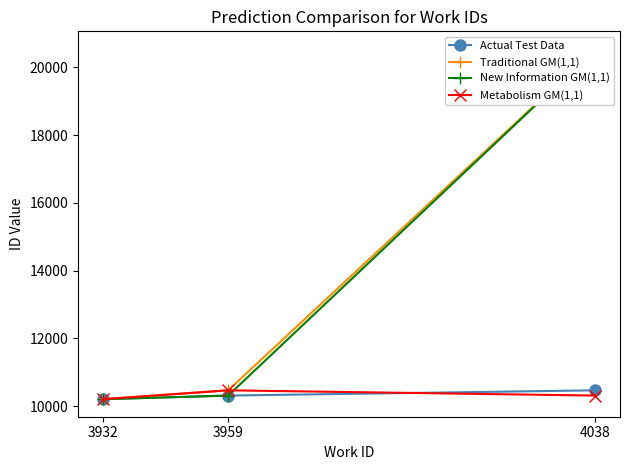

Reading left to right, extract all data points from this chart.

Actual Test Data: 3932=10205	3959=10312	4038=10467
Traditional GM(1,1): 3932=10205	3959=10467	4038=20543
New Information GM(1,1): 3932=10205	3959=10312	4038=20543
Metabolism GM(1,1): 3932=10205	3959=10467	4038=10312